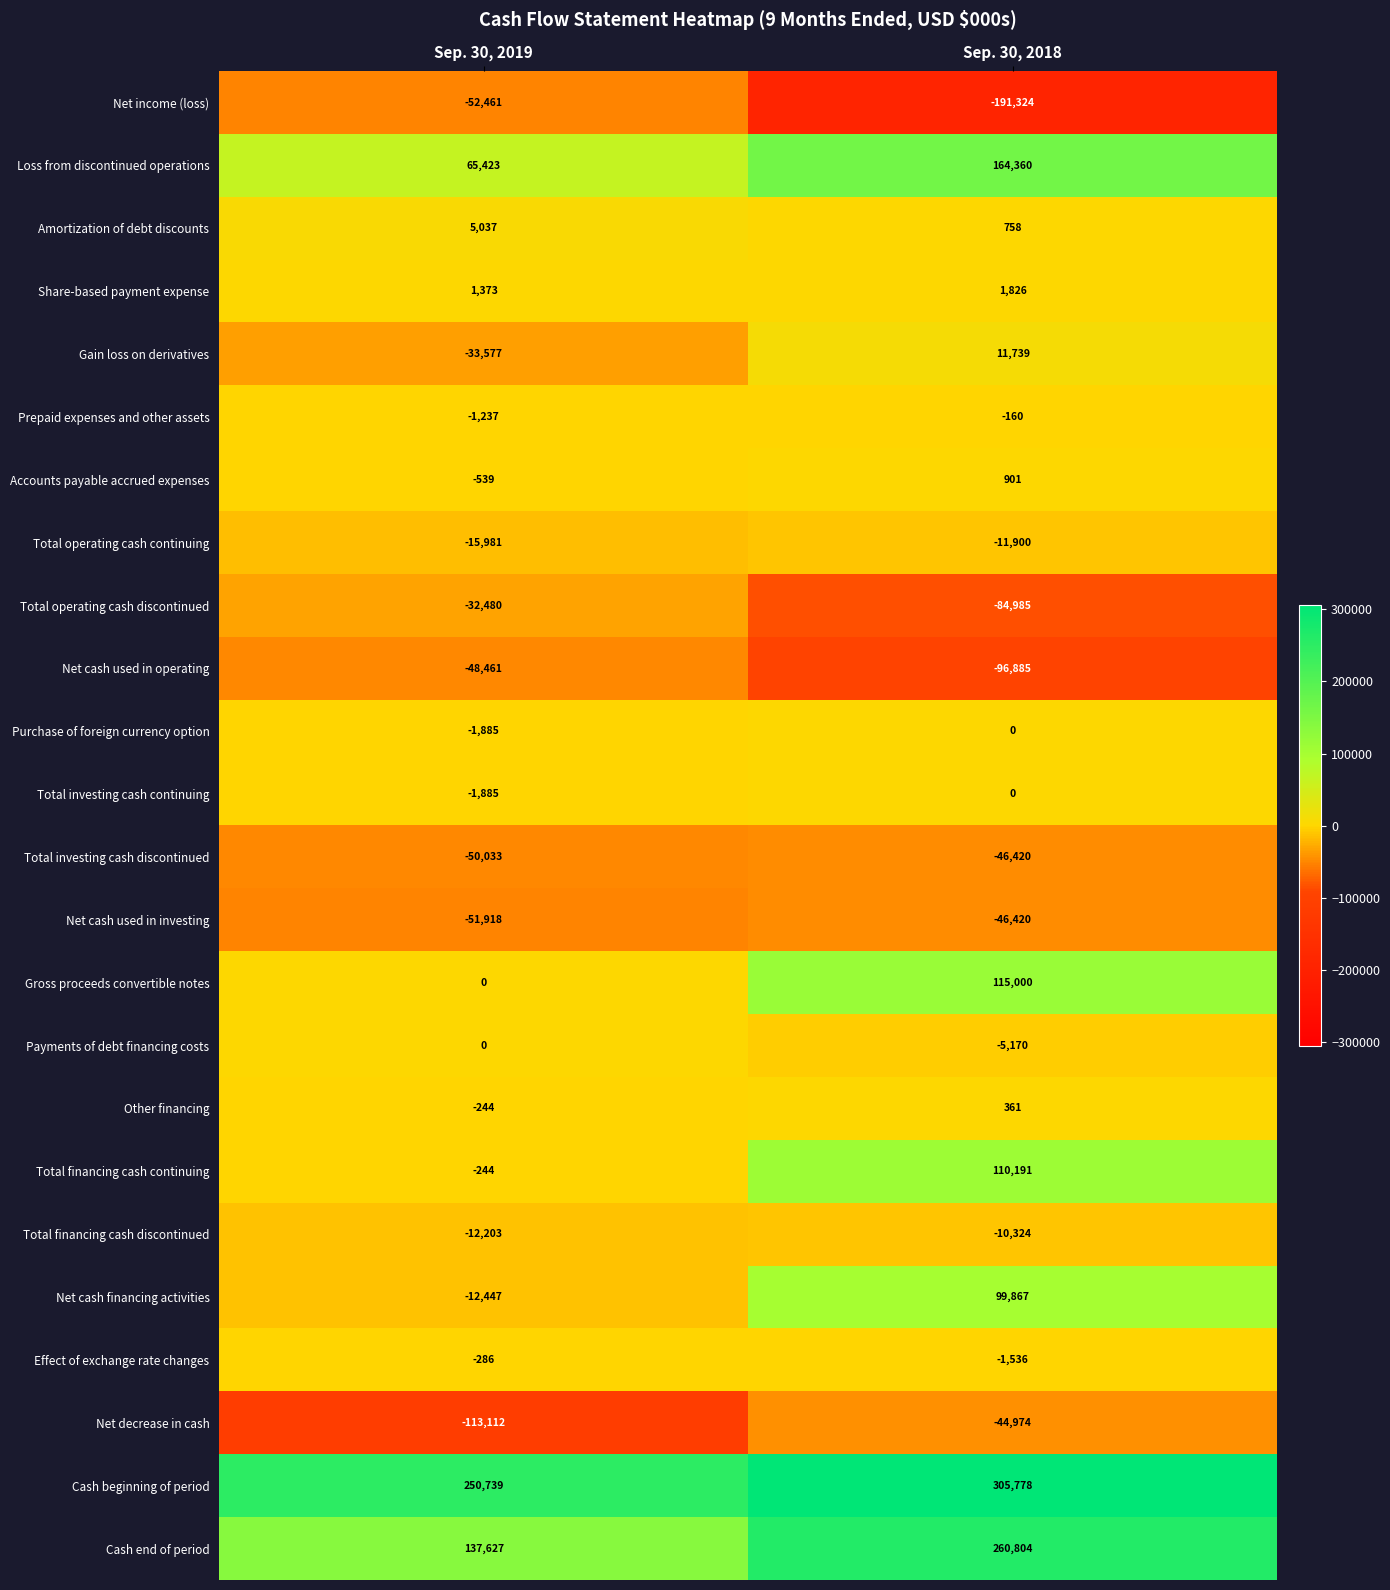

Which series has the largest total across all categories?

Cash beginning of period